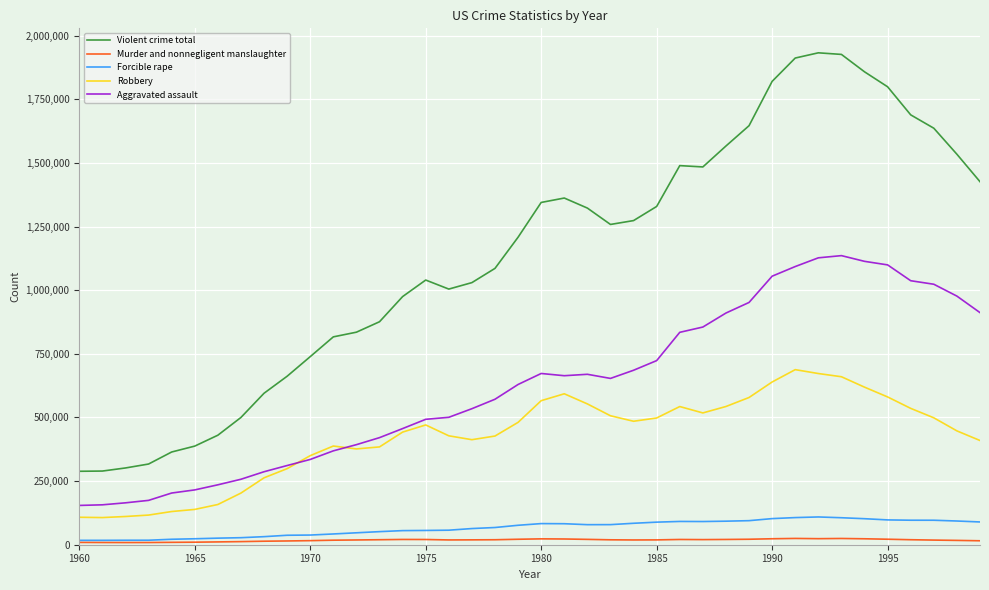

Which series has the largest range (max minus min)?

Violent crime total